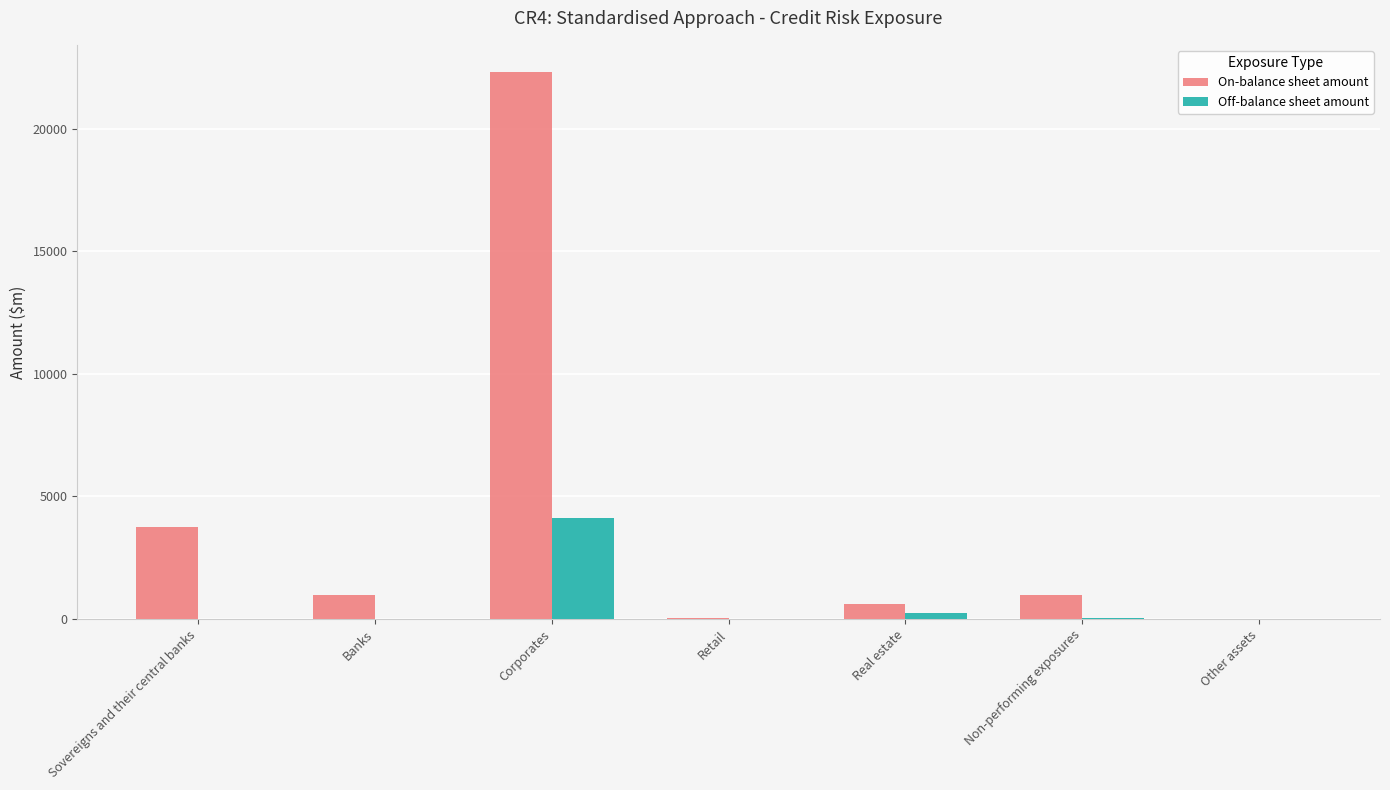

The On-balance sheet amount series shows 992 at Non-performing exposures. True or false?

True